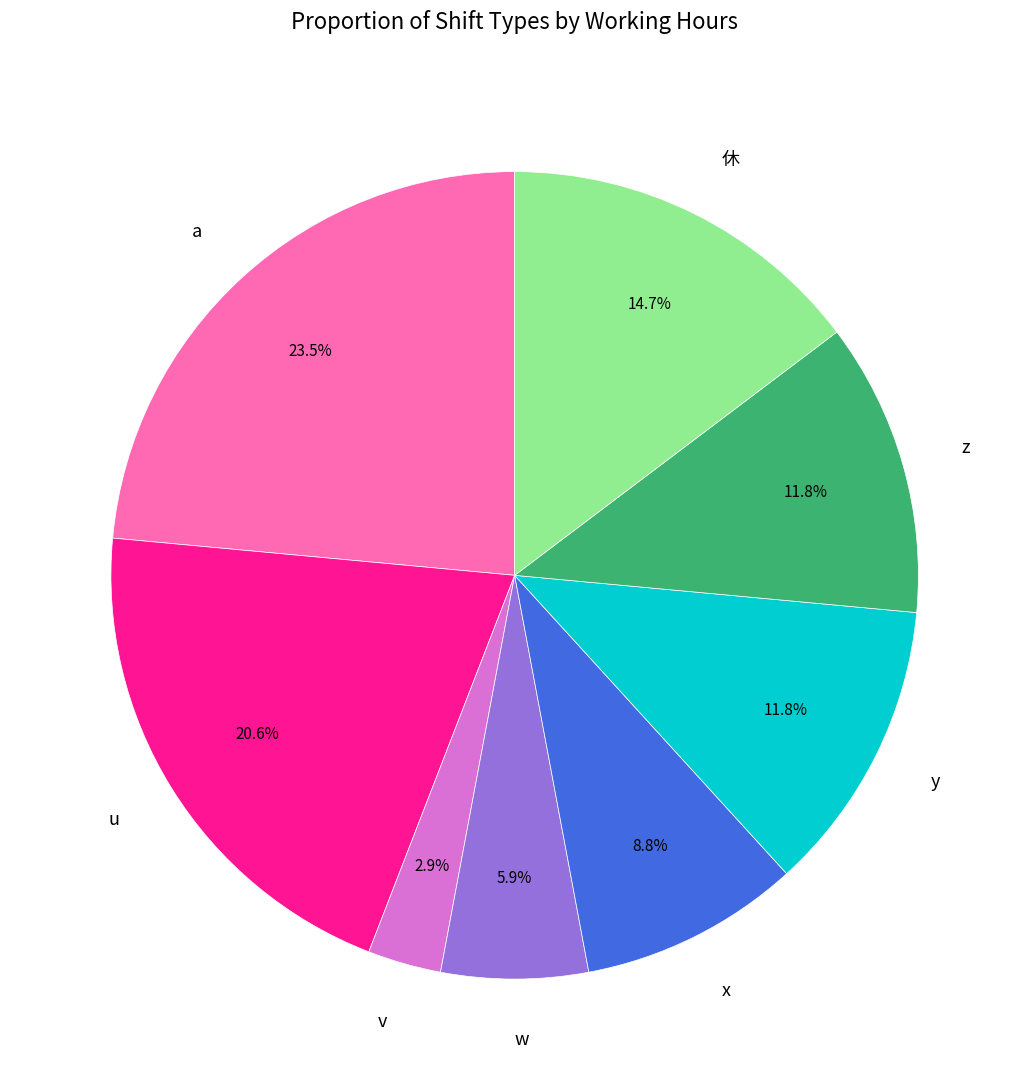

Which category has the biggest portion of the pie?

a